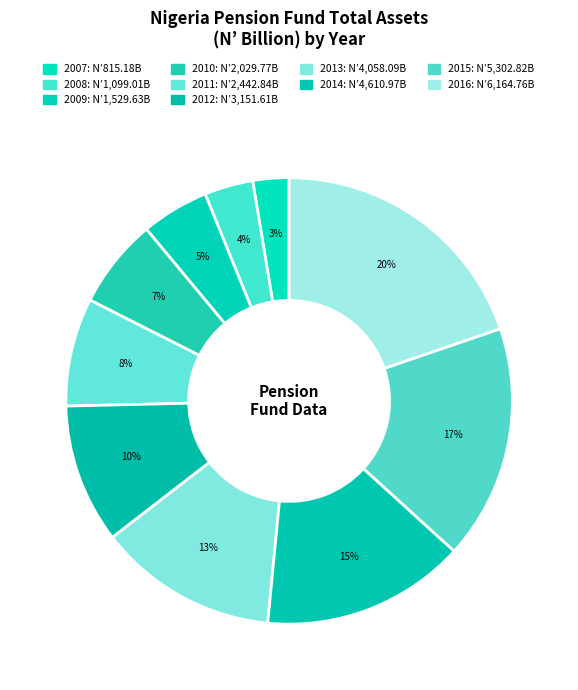

Is 2013 the majority of the pie?

No